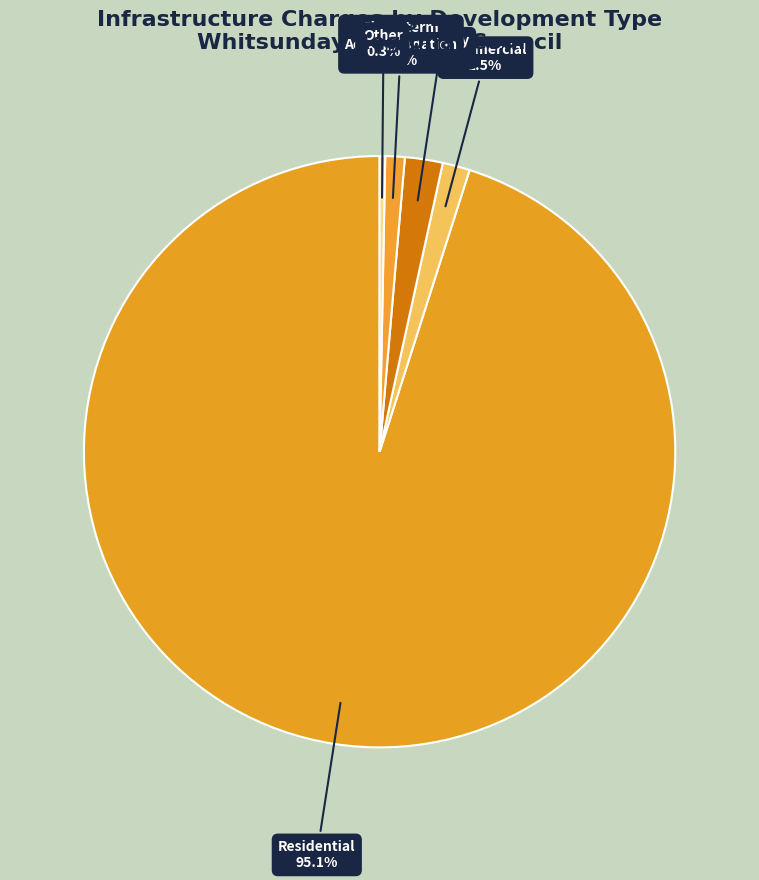

Do Industry and Commercial together represent more than half of the pie?

No